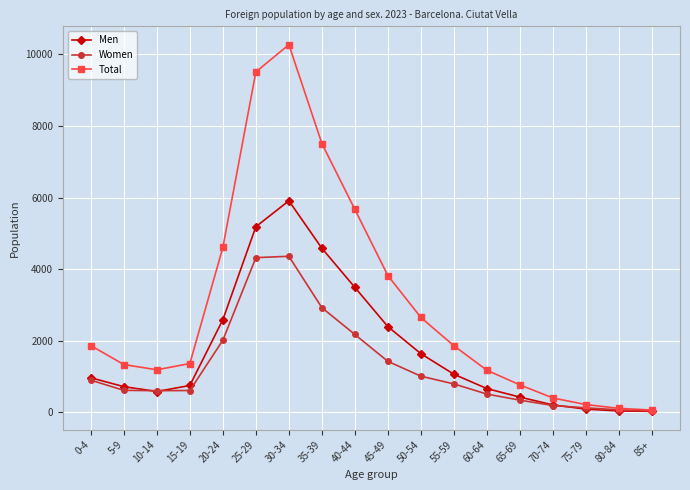

What position from the left is 75-79?

16